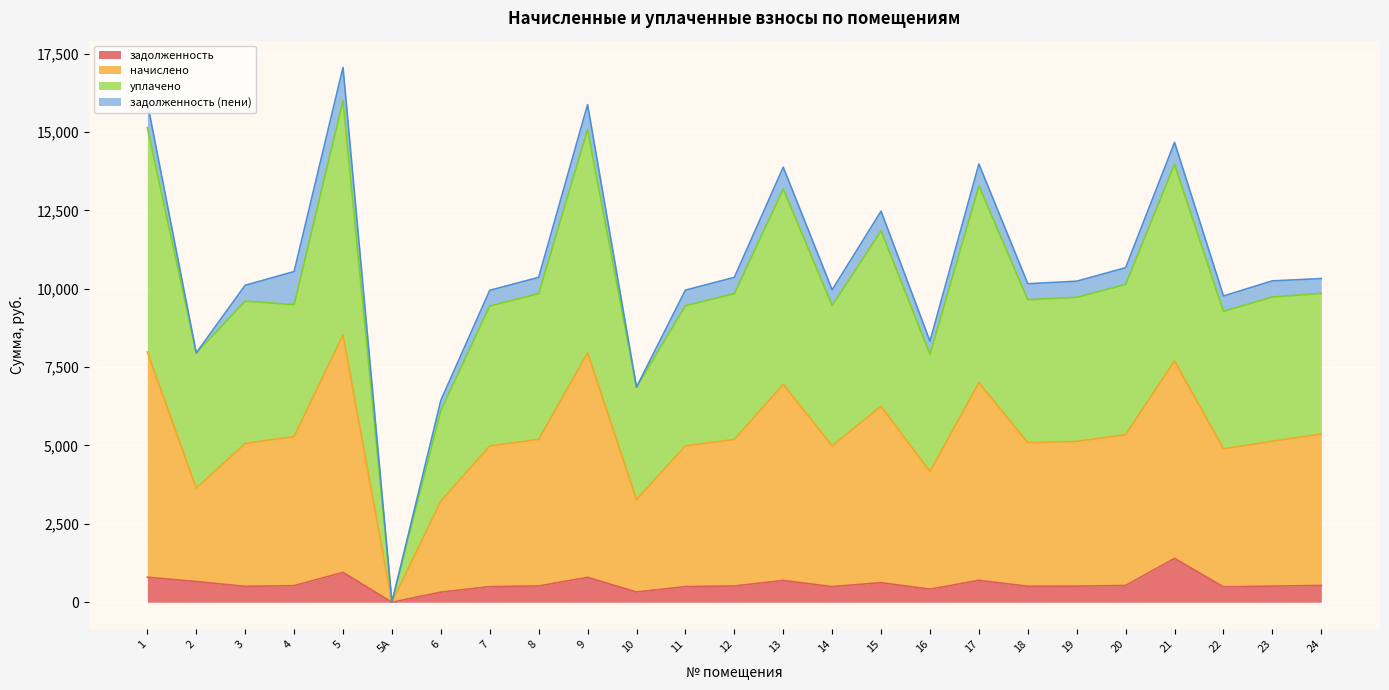

Is the value of начислено at 17 greater than the value of уплачено at 20?

No